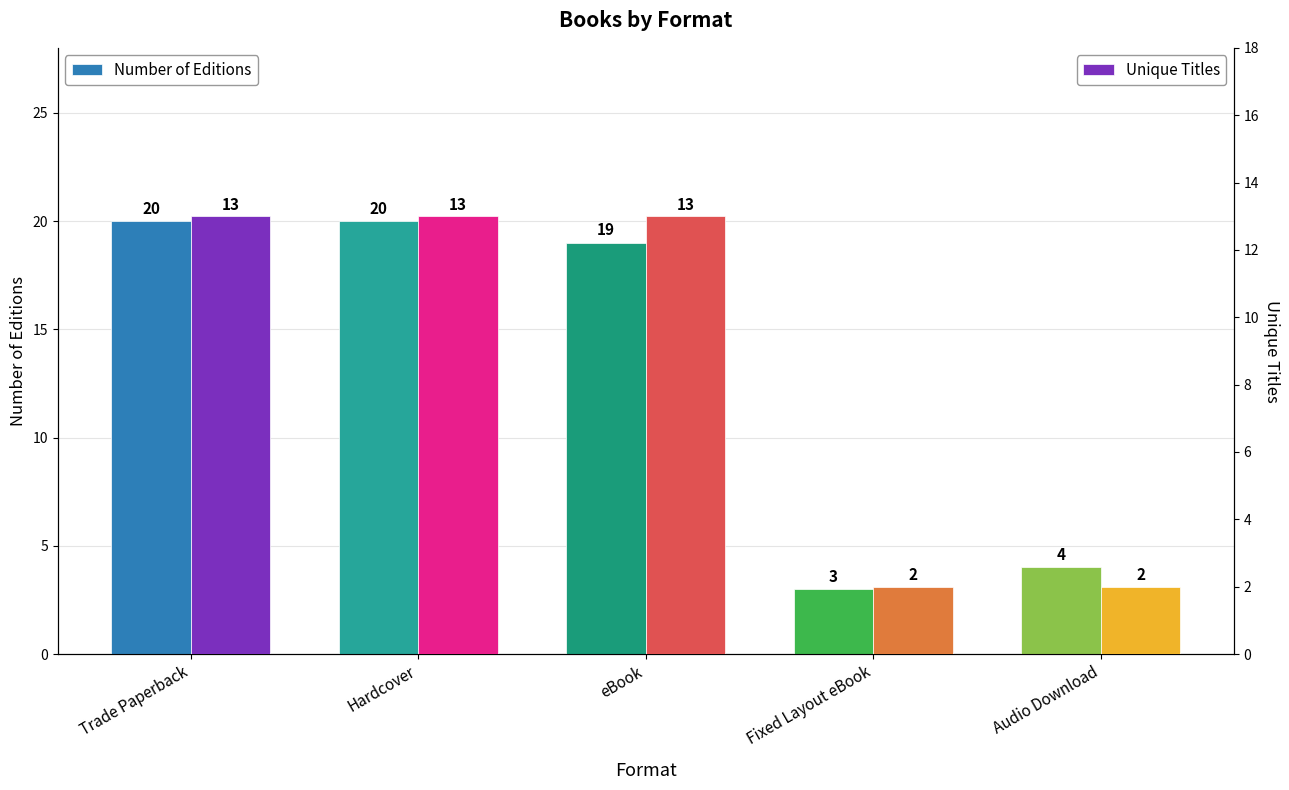

What are all the series names shown in the legend?

Number of Editions, Unique Titles